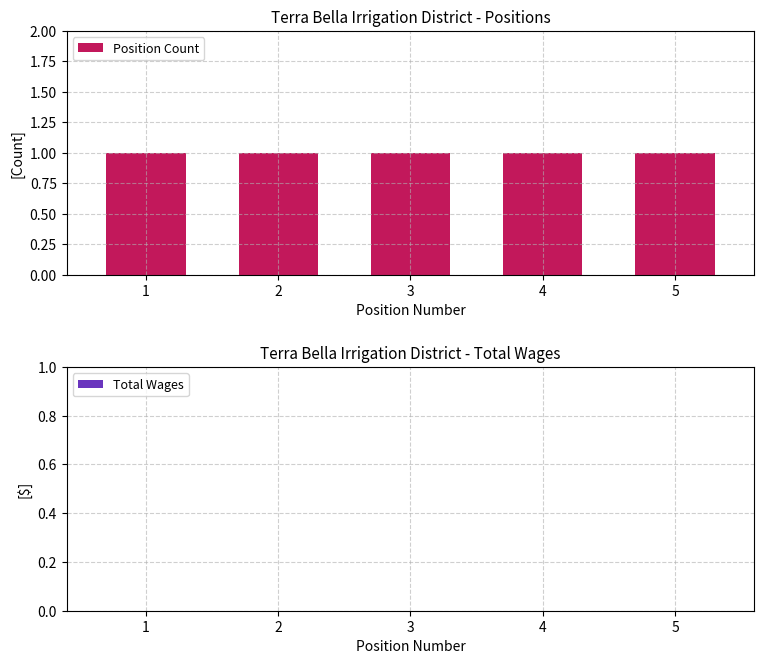

What is the value of the Position Count bar at the 5th from the left?

1